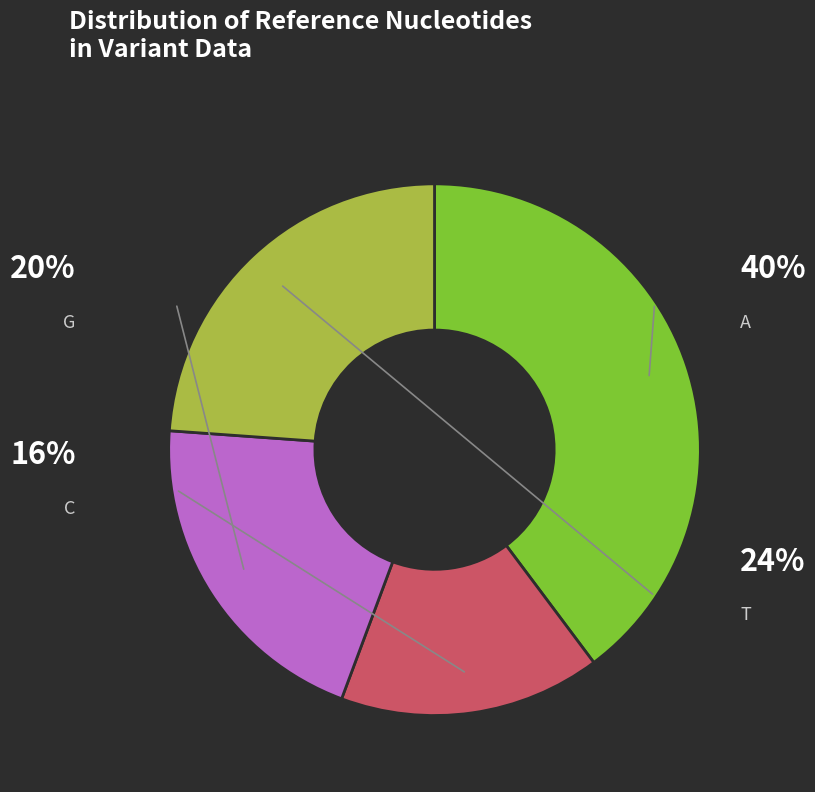

To the nearest percent, what percentage of the pie is C?

16%